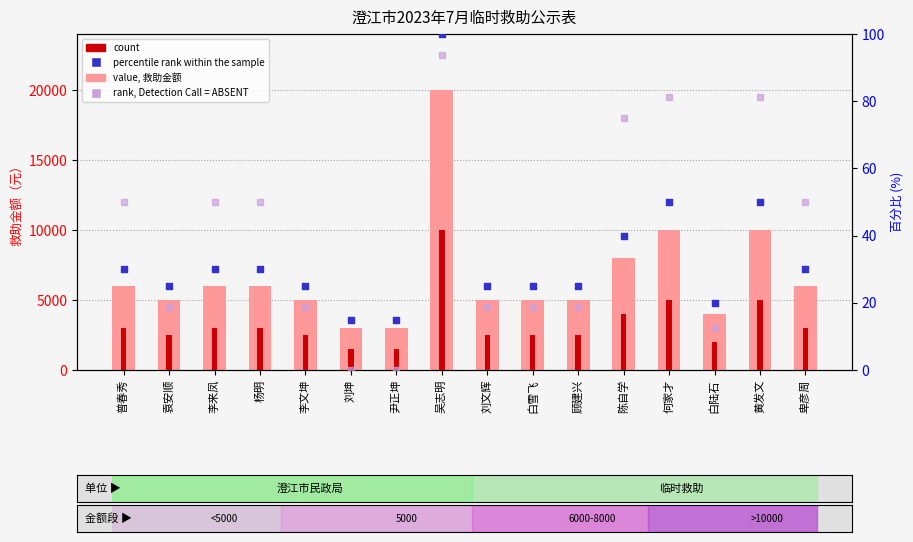

At how many categories does at least one series exceed 19415?

1